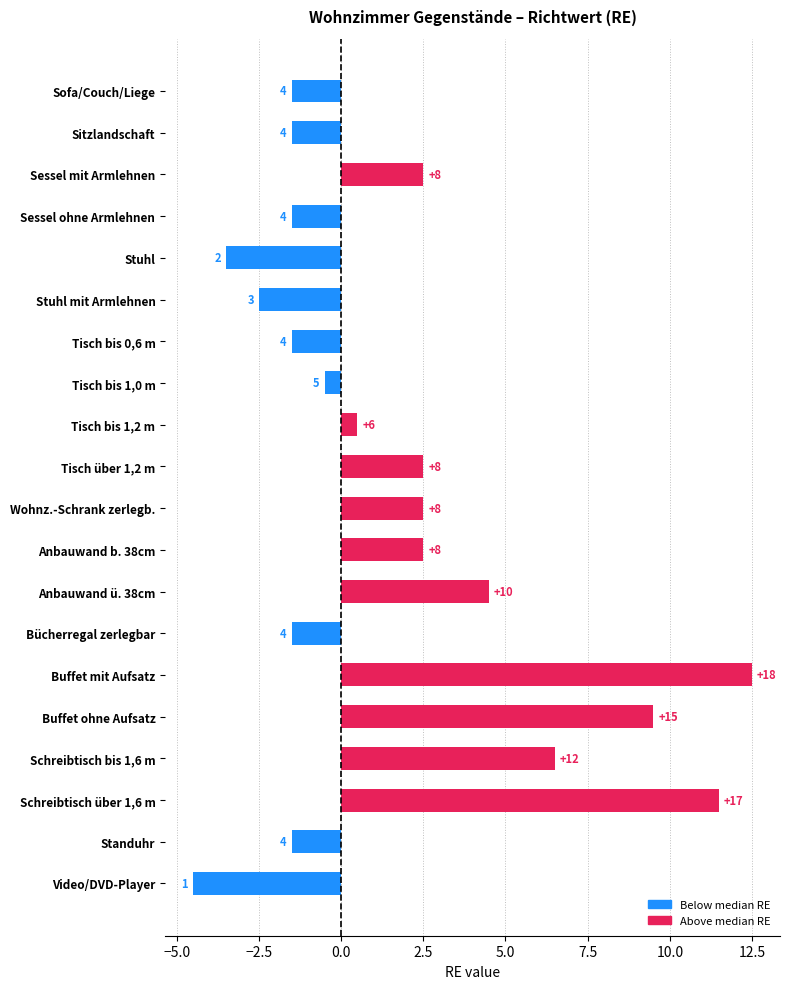

What is the average value?

1.8